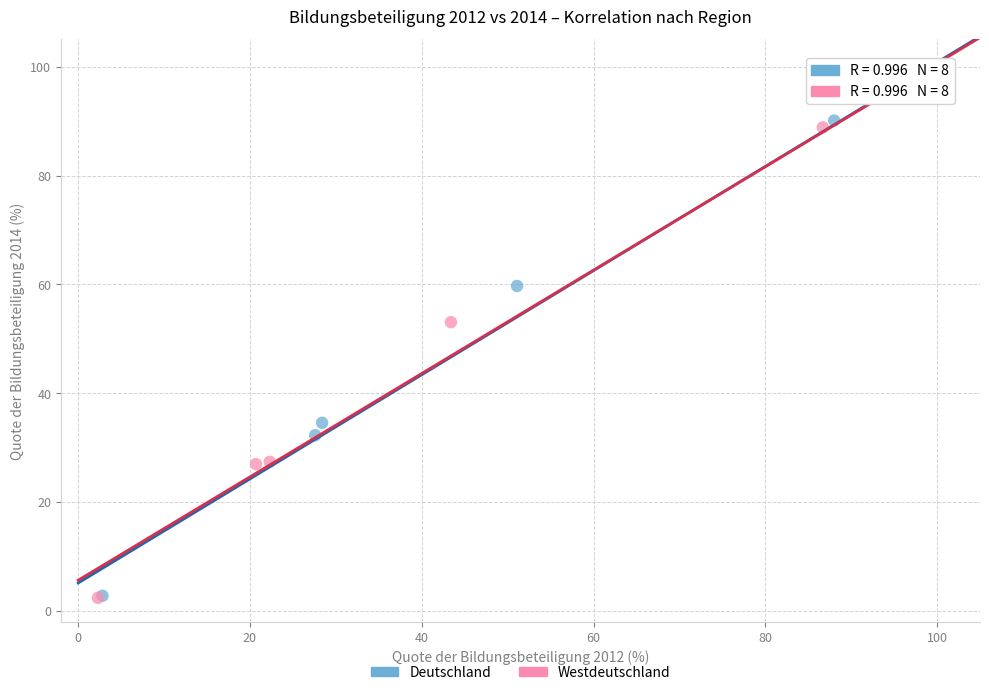

Which series has the largest Y range (max minus min)?

Westdeutschland